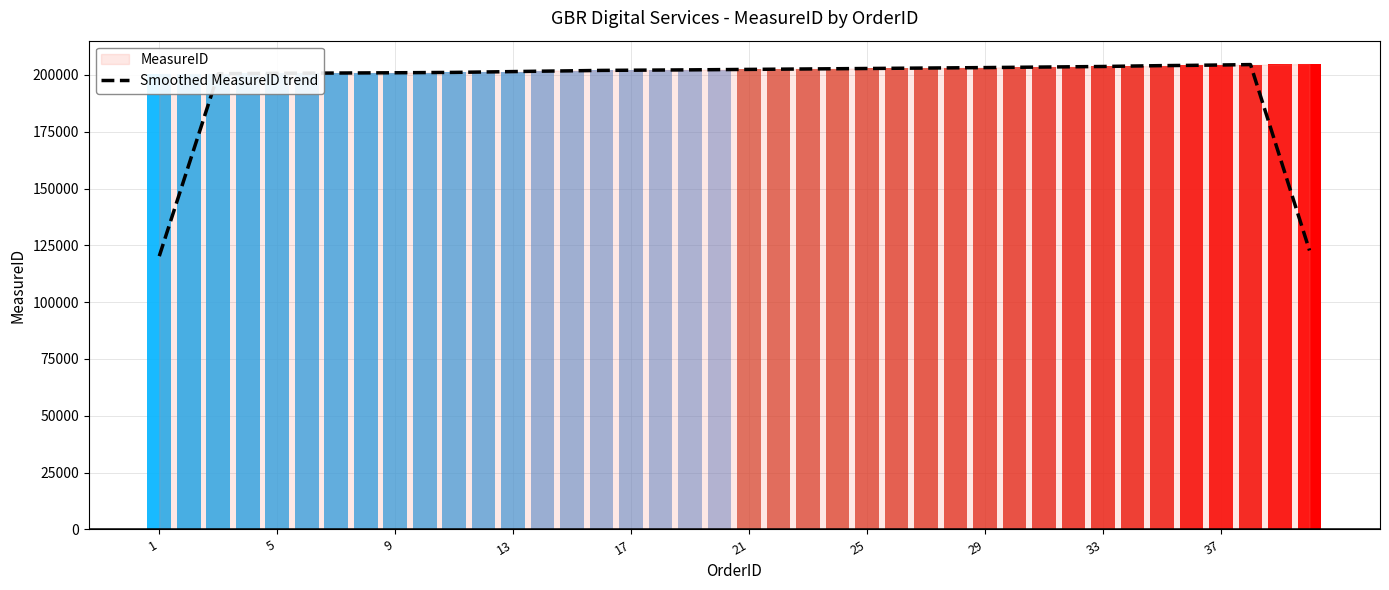

The chart shows a value of 200800.6 at 25. True or false?

True